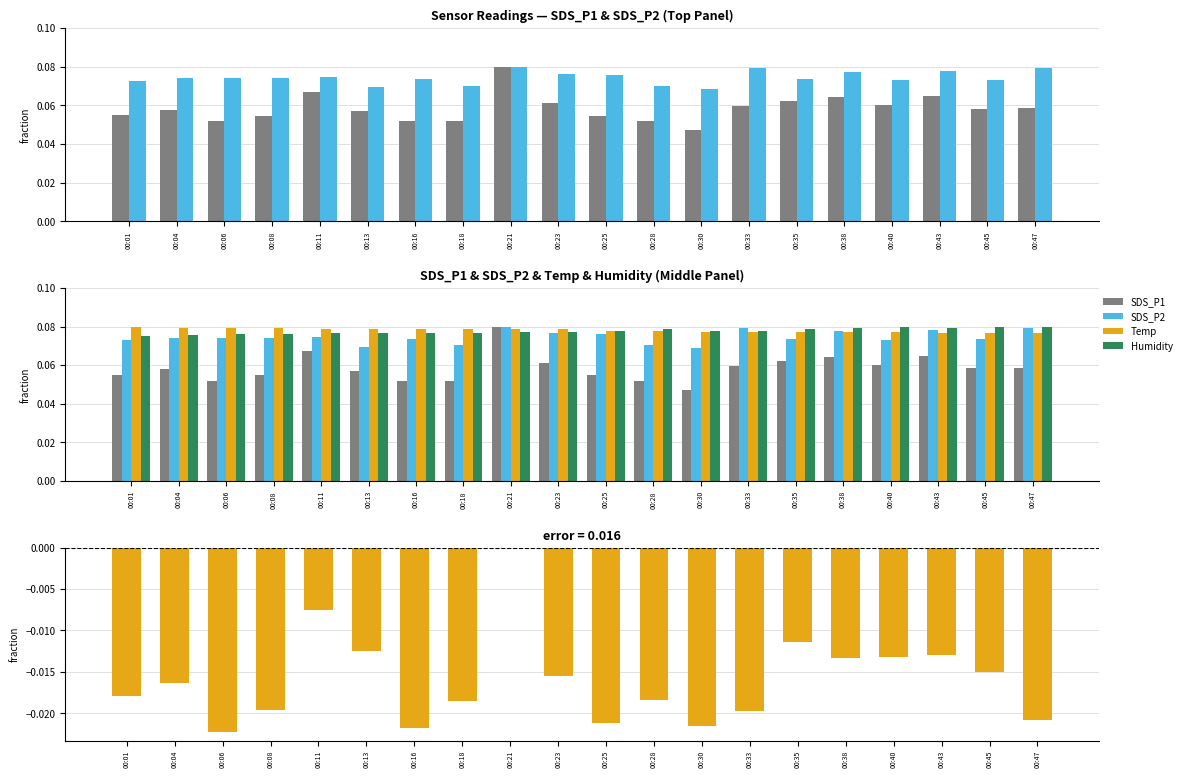

What is the total value across all series at 00:18?

0.3